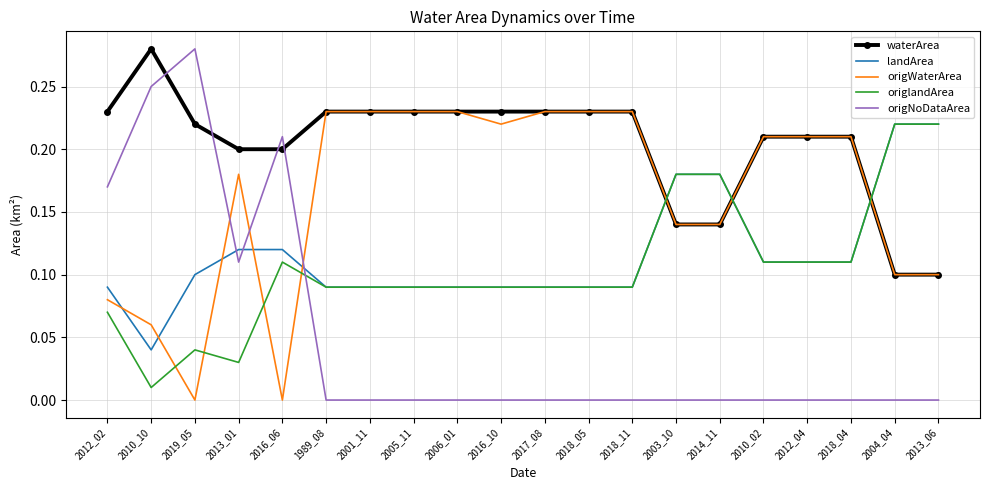

Which category has the highest value in the waterArea series?

2010_10